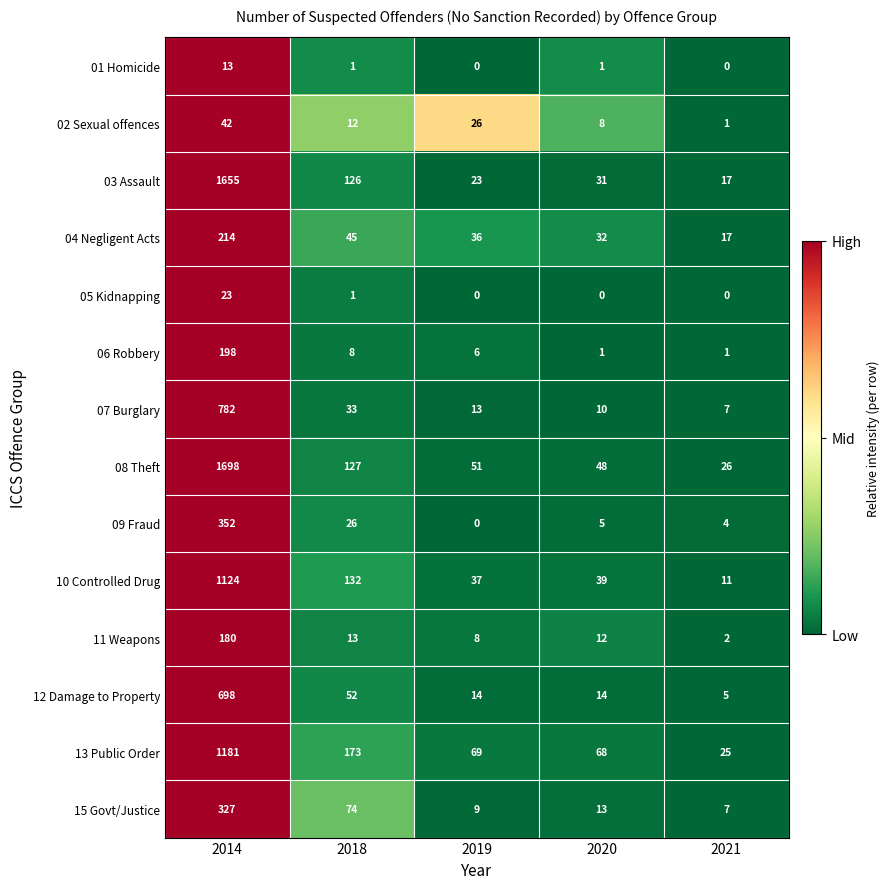

Rank the series by their maximum value, from lowest to highest.

01 Homicide, 05 Kidnapping, 02 Sexual offences, 11 Weapons, 06 Robbery, 04 Negligent Acts, 15 Govt/Justice, 09 Fraud, 12 Damage to Property, 07 Burglary, 10 Controlled Drug, 13 Public Order, 03 Assault, 08 Theft